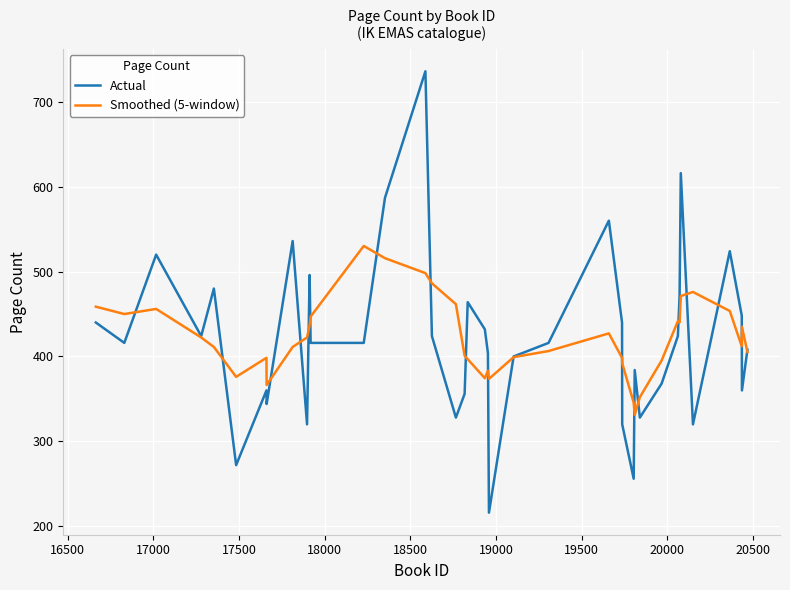

List the series in order of their peak value, highest first.

Actual, Smoothed (5-window)